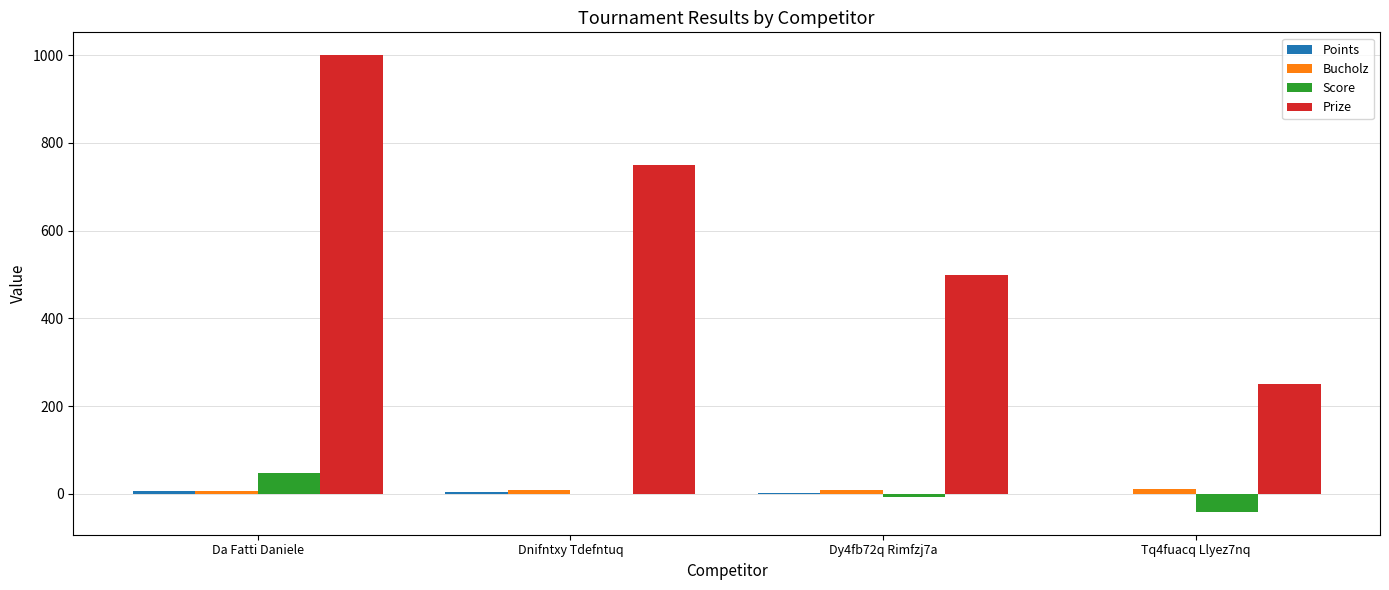

The value of Prize at Dnifntxy Tdefntuq is 750. True or false?

True